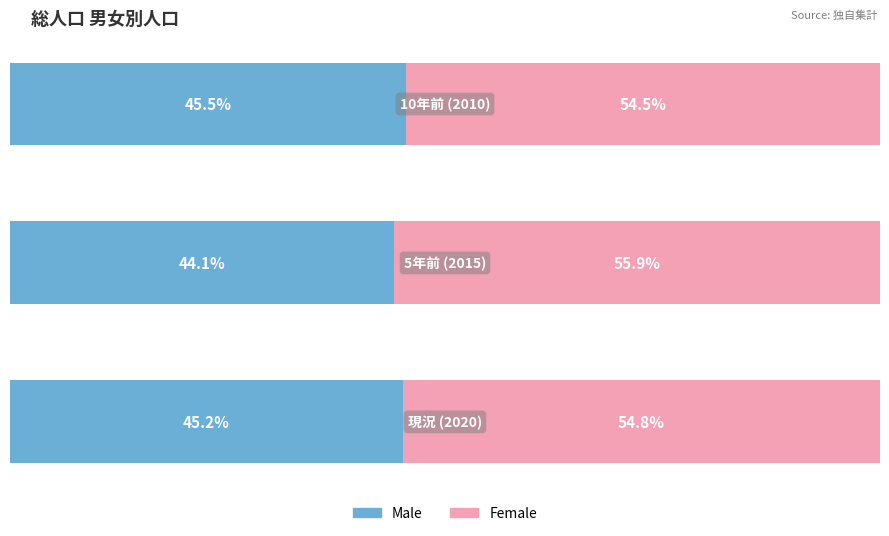

Rank the series at 5年前 (2015) from lowest to highest value.

Male, Female